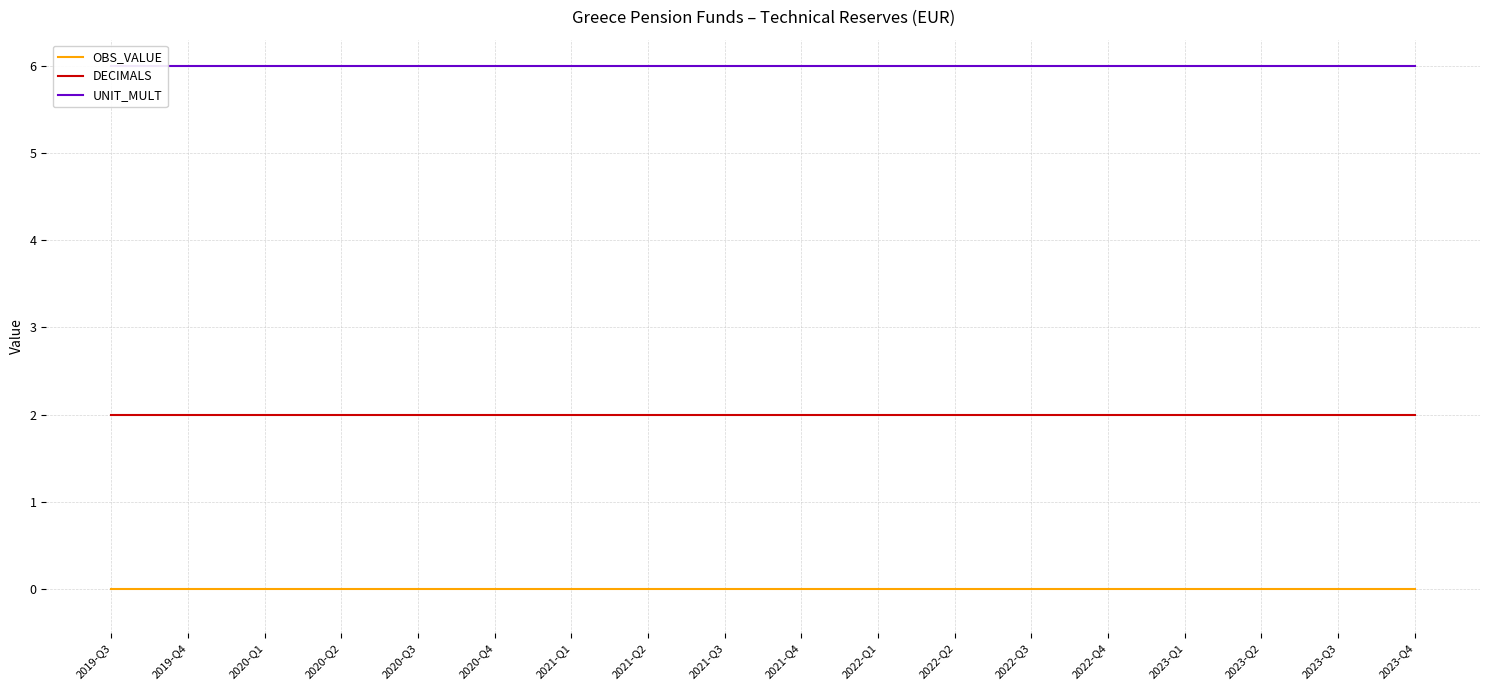

Is the value of UNIT_MULT at 2022-Q3 greater than the value of DECIMALS at 2023-Q1?

Yes